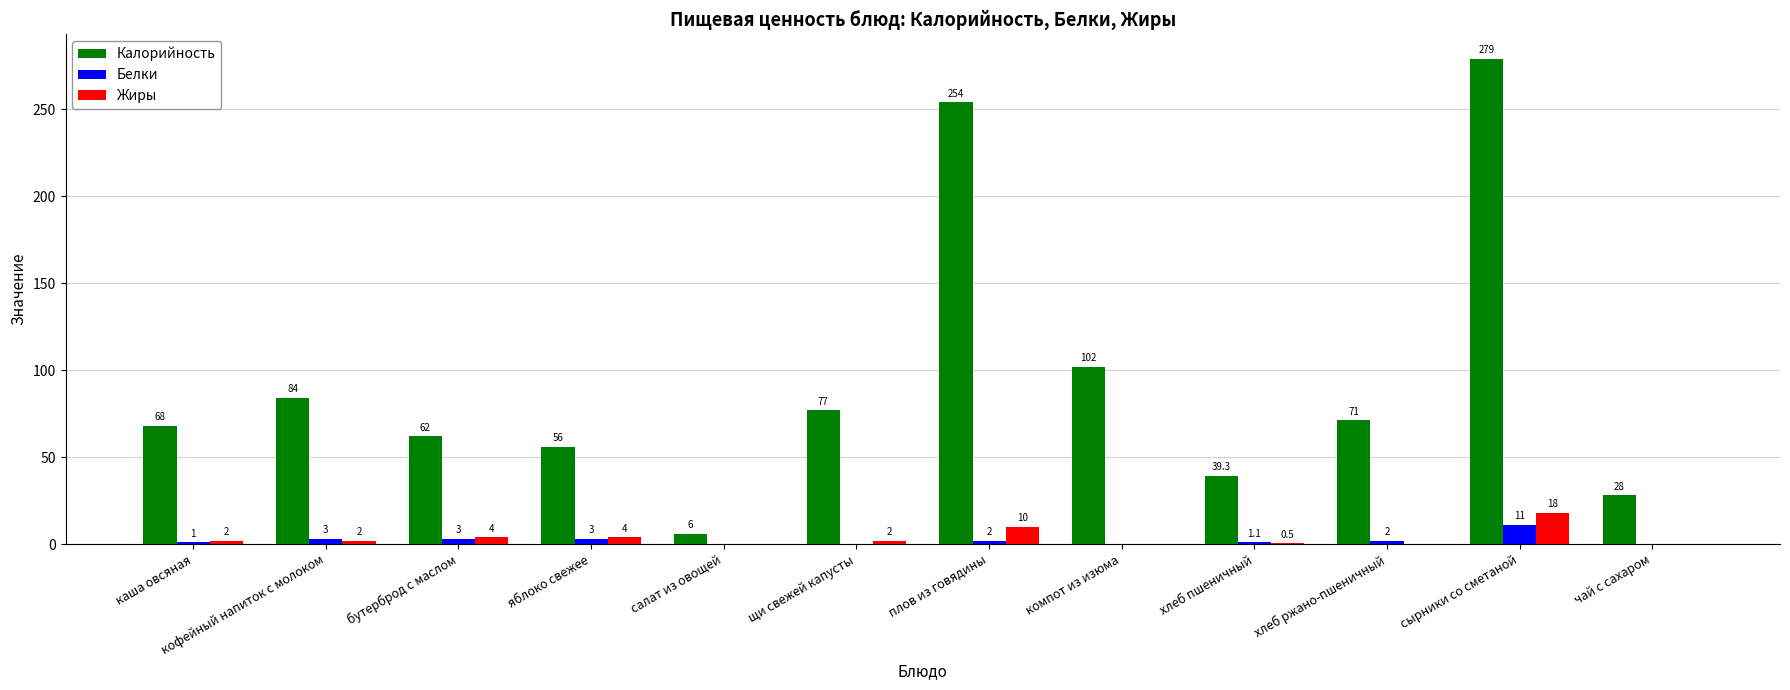

Which series has the largest range (max minus min)?

Калорийность